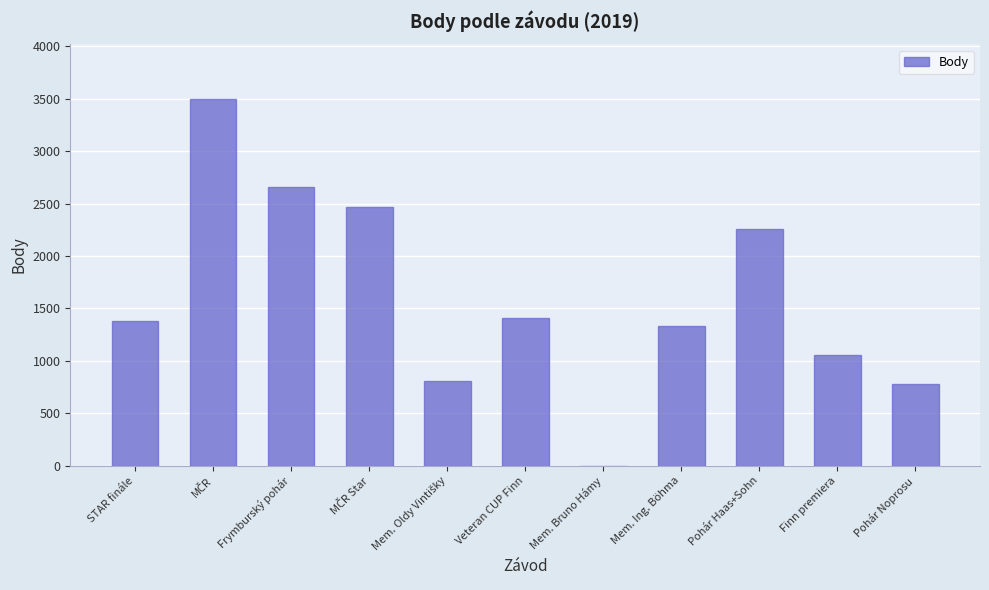

What is the change in value from Frymburský pohár to Finn premiera?

-1605